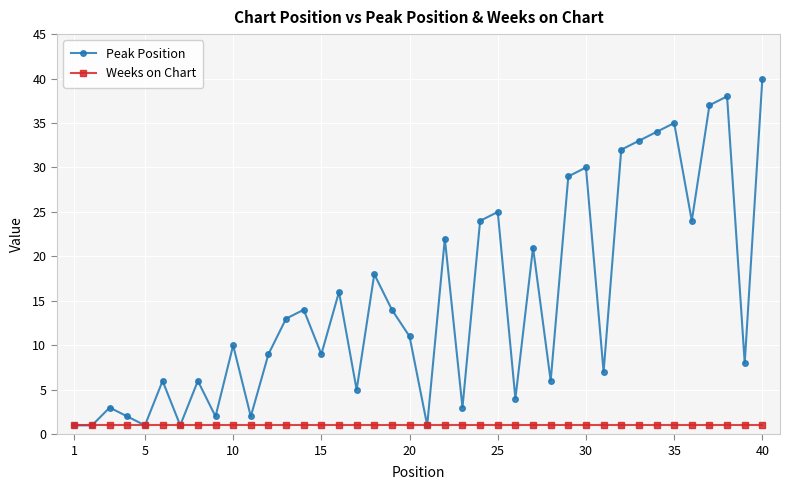

What is the value of the Weeks on Chart point at the 31st from the left?

1